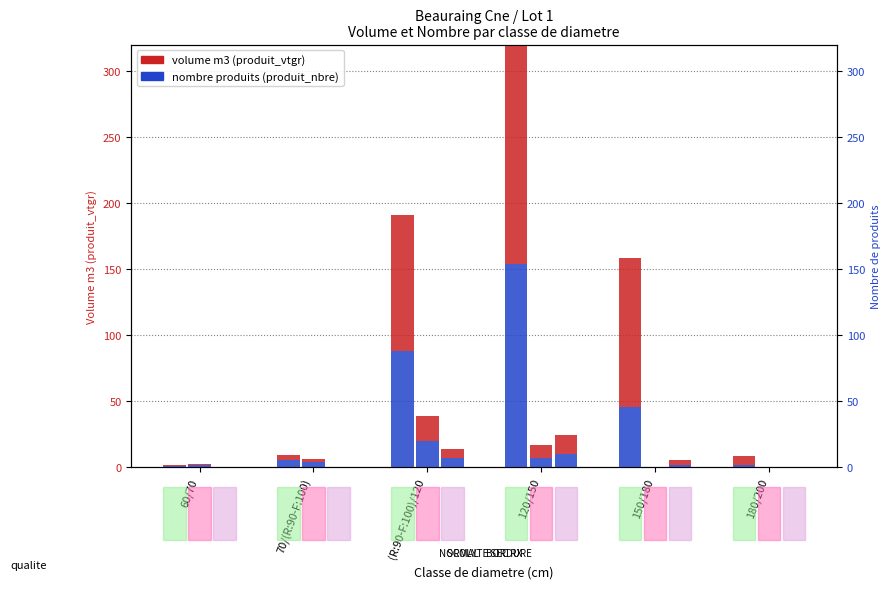

What is the difference between the maximum and minimum values in the BORDURE series?

14.2